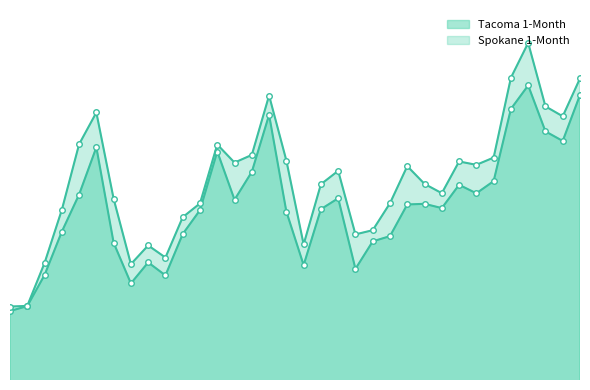

True or false: Tacoma 1-Month has a value of 3.4 at 2008-04.

True